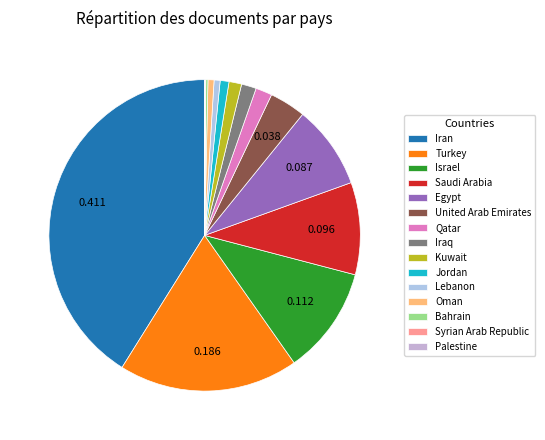

The Iraq slice represents 1% of the pie. True or false?

False